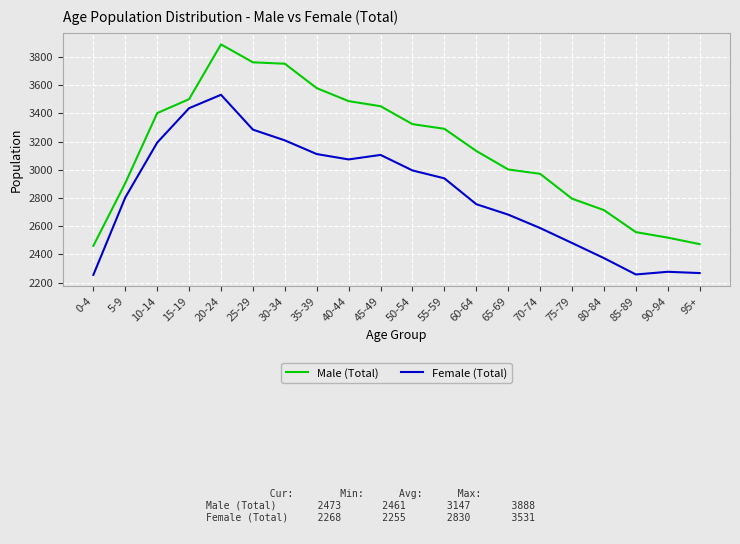

True or false: Female (Total) and Male (Total) intersect in this chart.

False